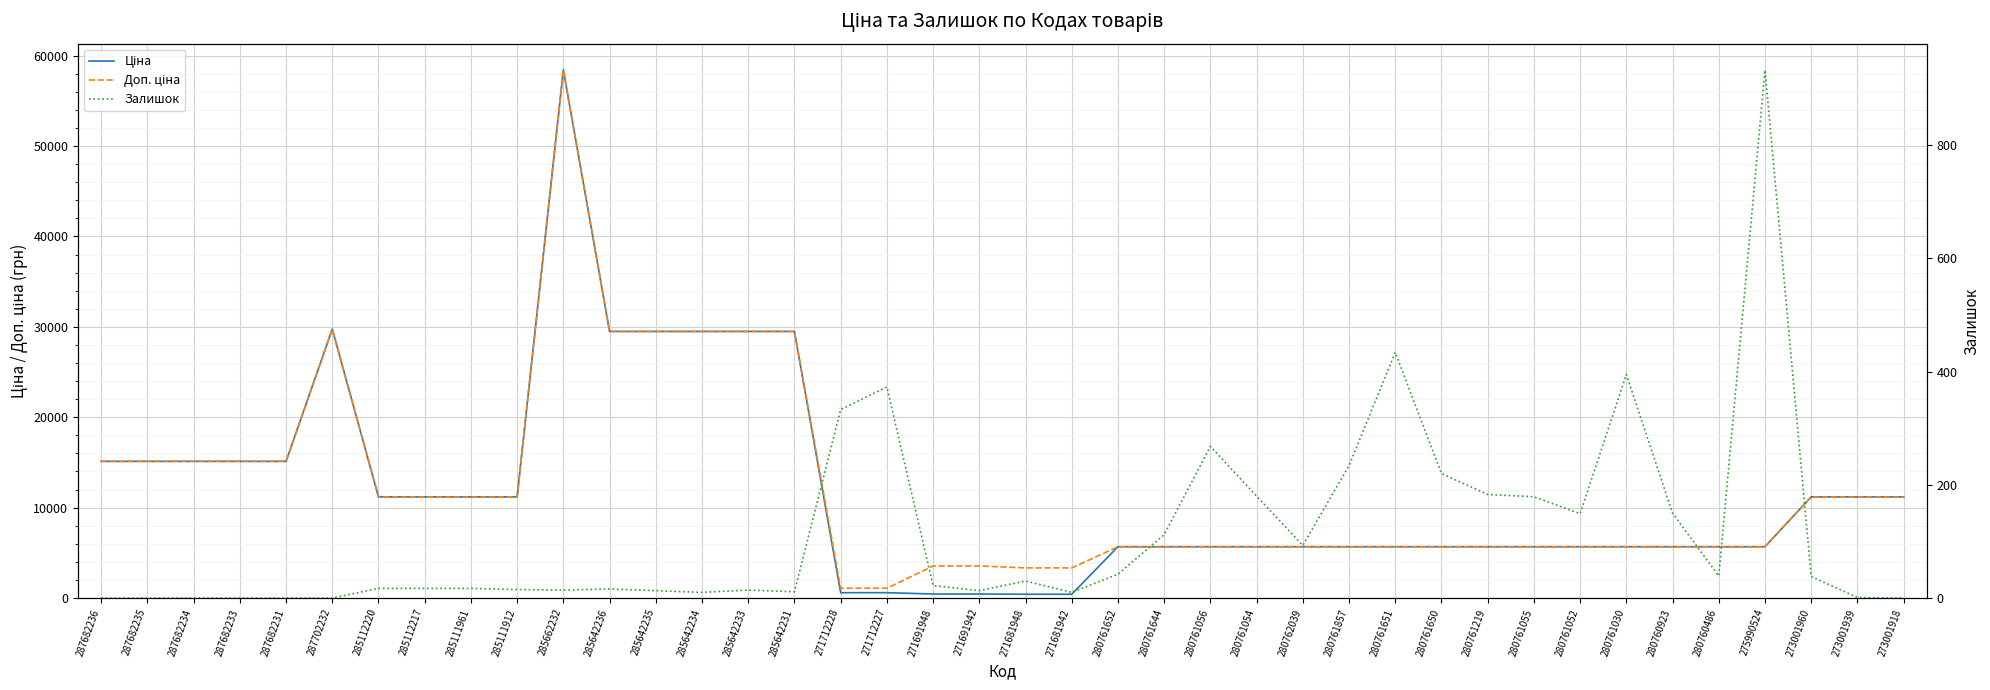

What is the label of the 25th point from the right?

285642231